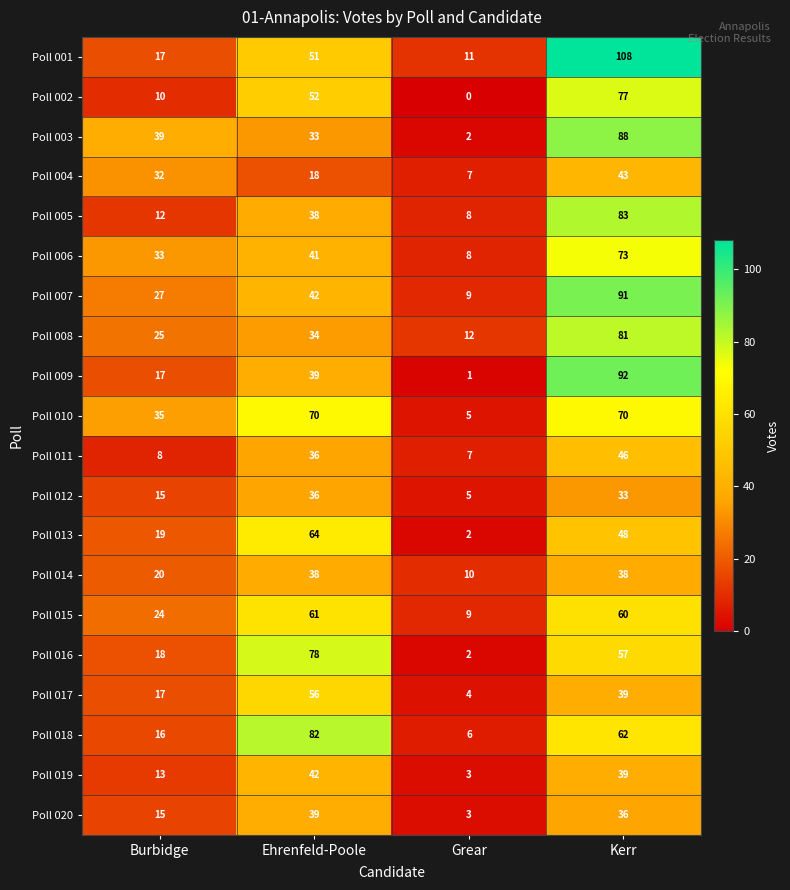

Rank the series by their maximum value, from lowest to highest.

Poll 012, Poll 014, Poll 020, Poll 019, Poll 004, Poll 011, Poll 017, Poll 015, Poll 013, Poll 010, Poll 006, Poll 002, Poll 016, Poll 008, Poll 018, Poll 005, Poll 003, Poll 007, Poll 009, Poll 001